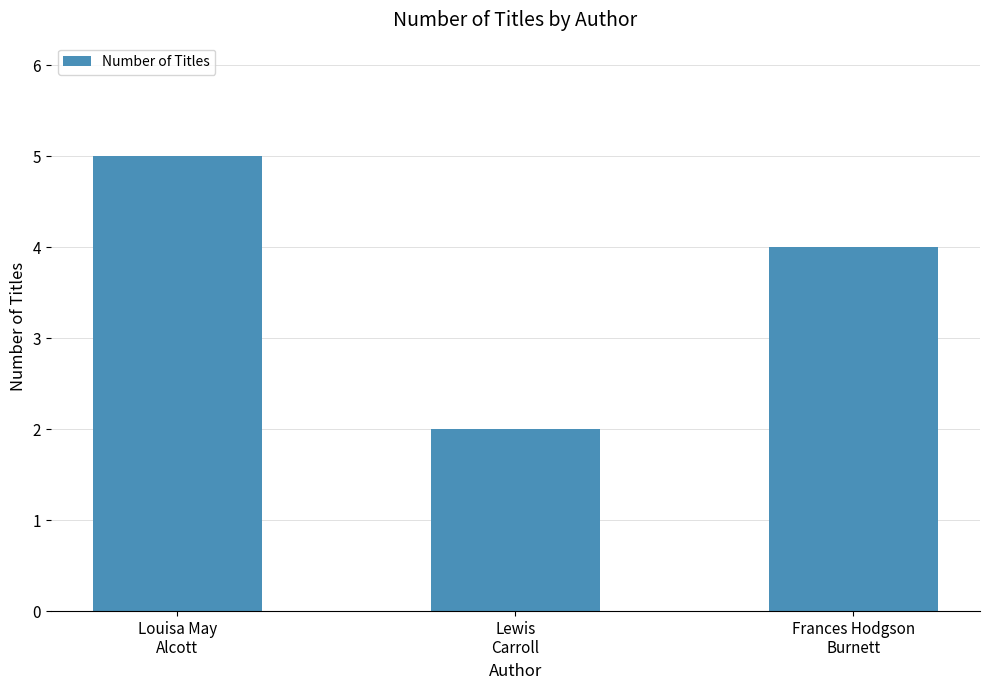

Reading left to right, list all the values displayed in this chart.

5	2	4